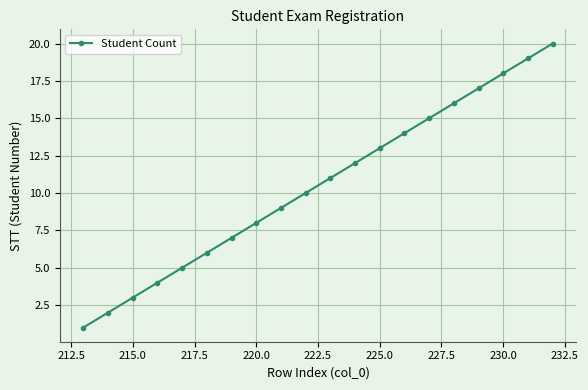

How many distinct data groups are displayed?

1